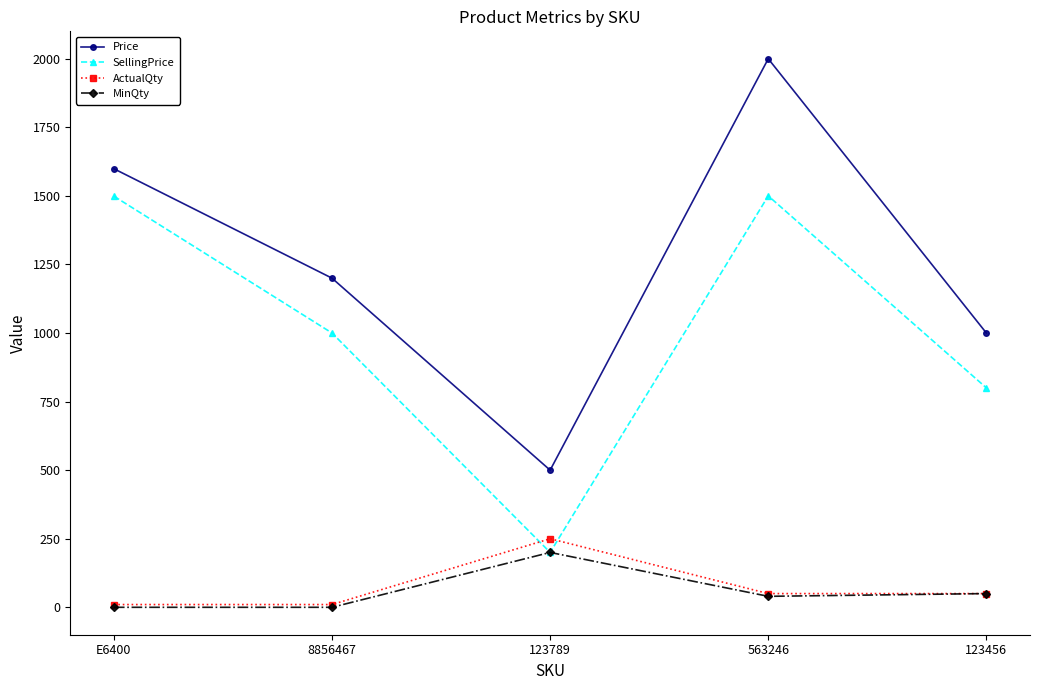

True or false: SellingPrice has a value of 838 at 563246.

False